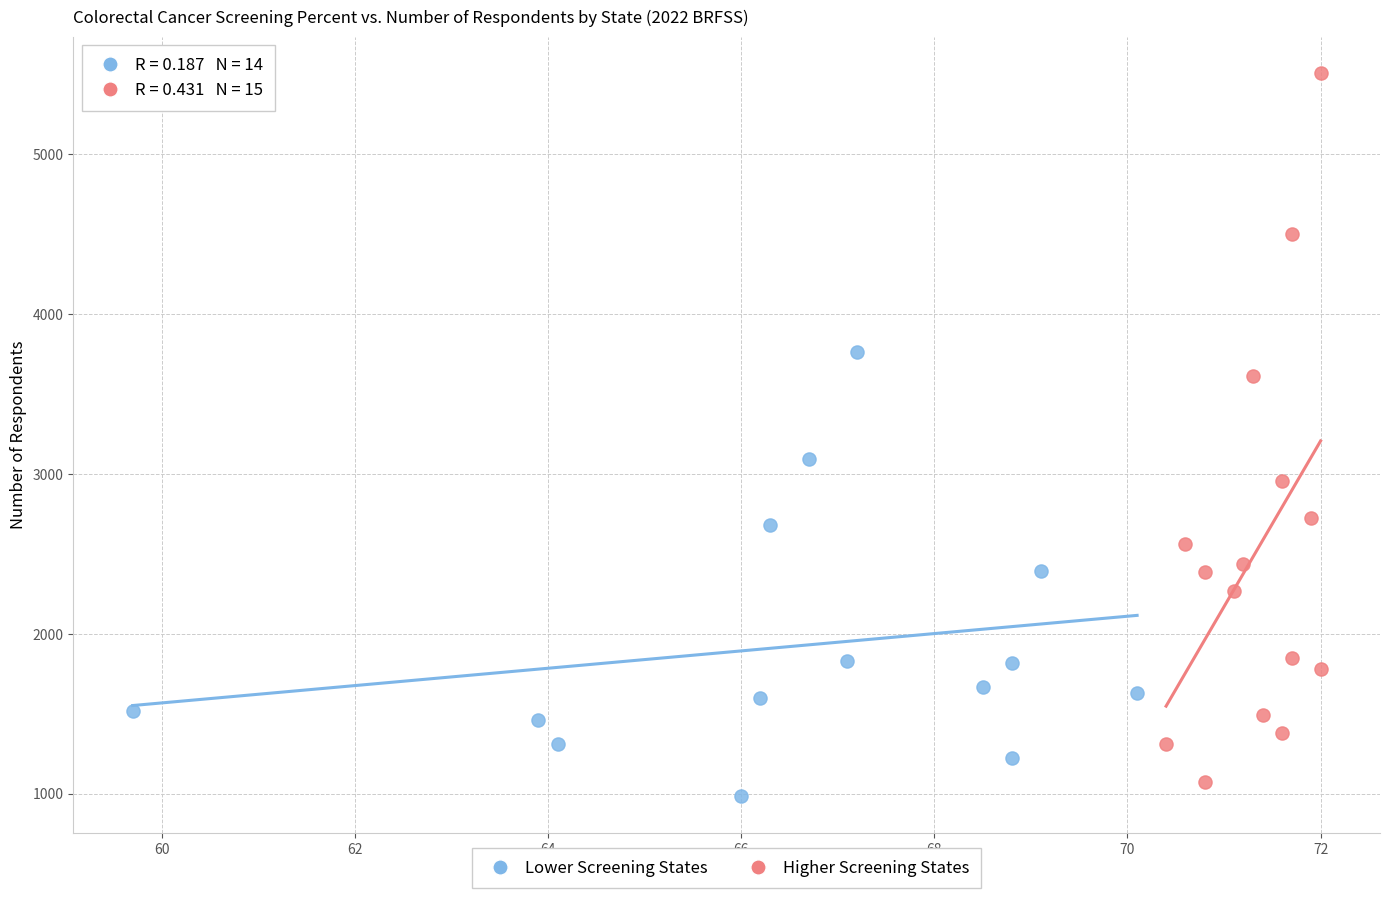

Which series reaches the maximum Y coordinate?

Higher Screening States